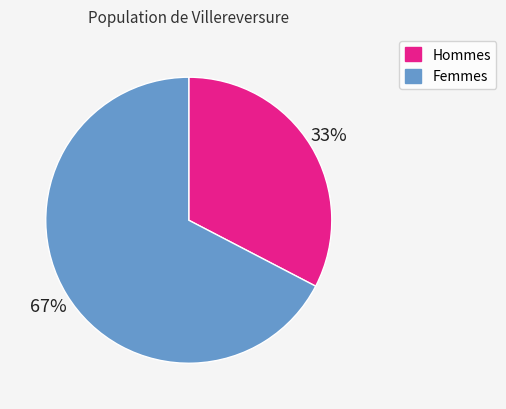

To the nearest percent, what is the average slice percentage?

50%